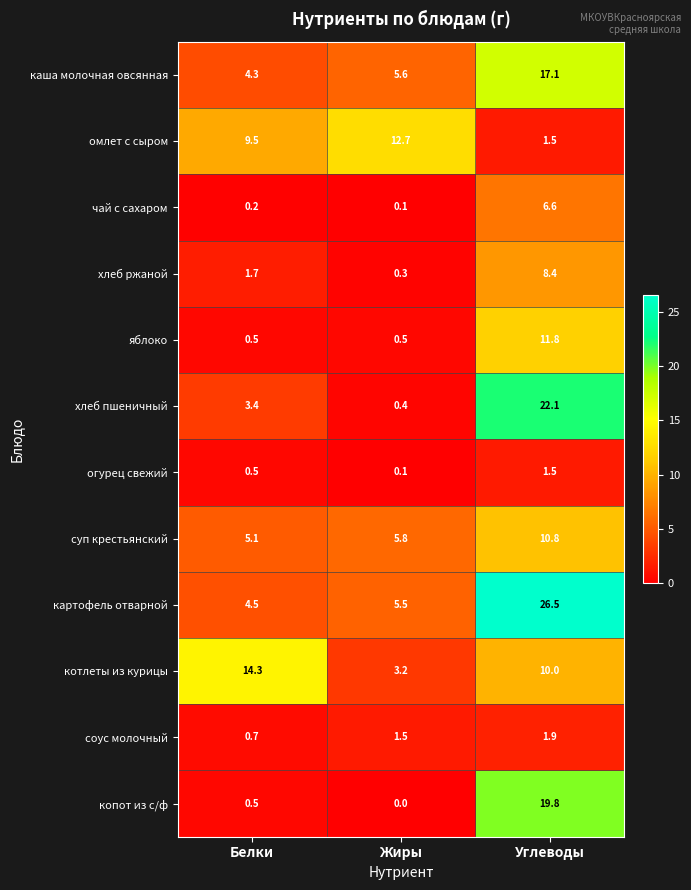

True or false: каша молочная овсянная has a value of 22.2 at Углеводы.

False